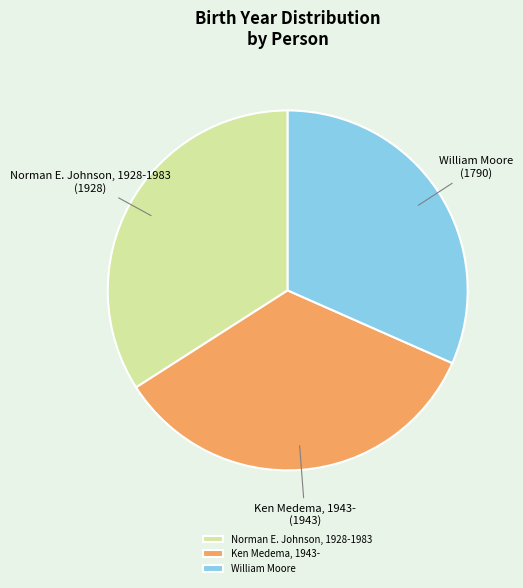

Count the number of slices in the pie.

3